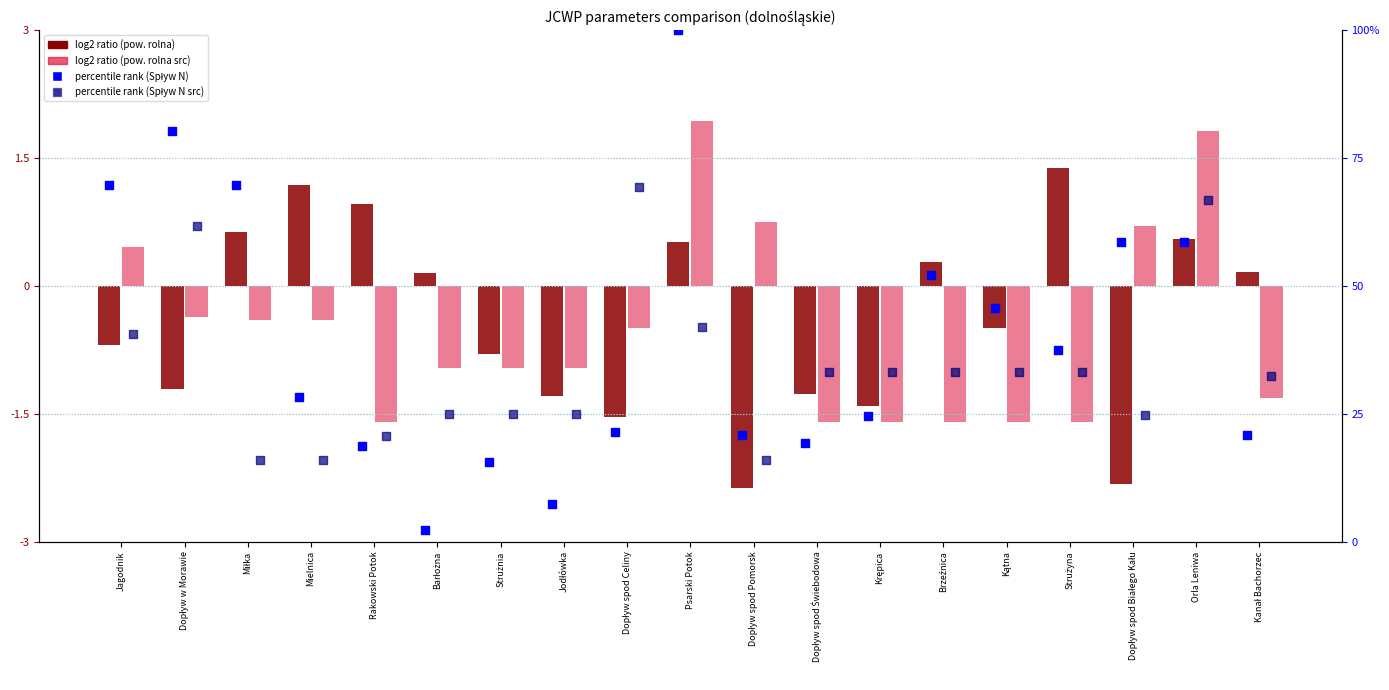

Which series has the largest total across all categories?

percentile rank (Spływ N)